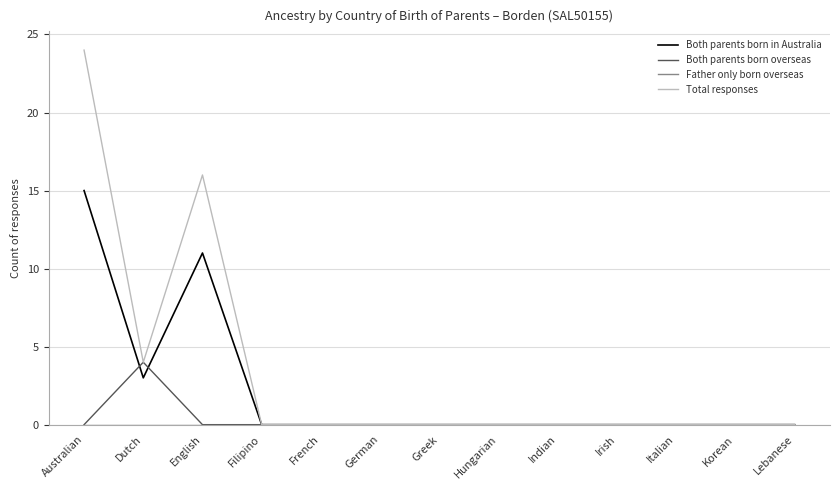

Which series has the widest spread of values?

Total responses